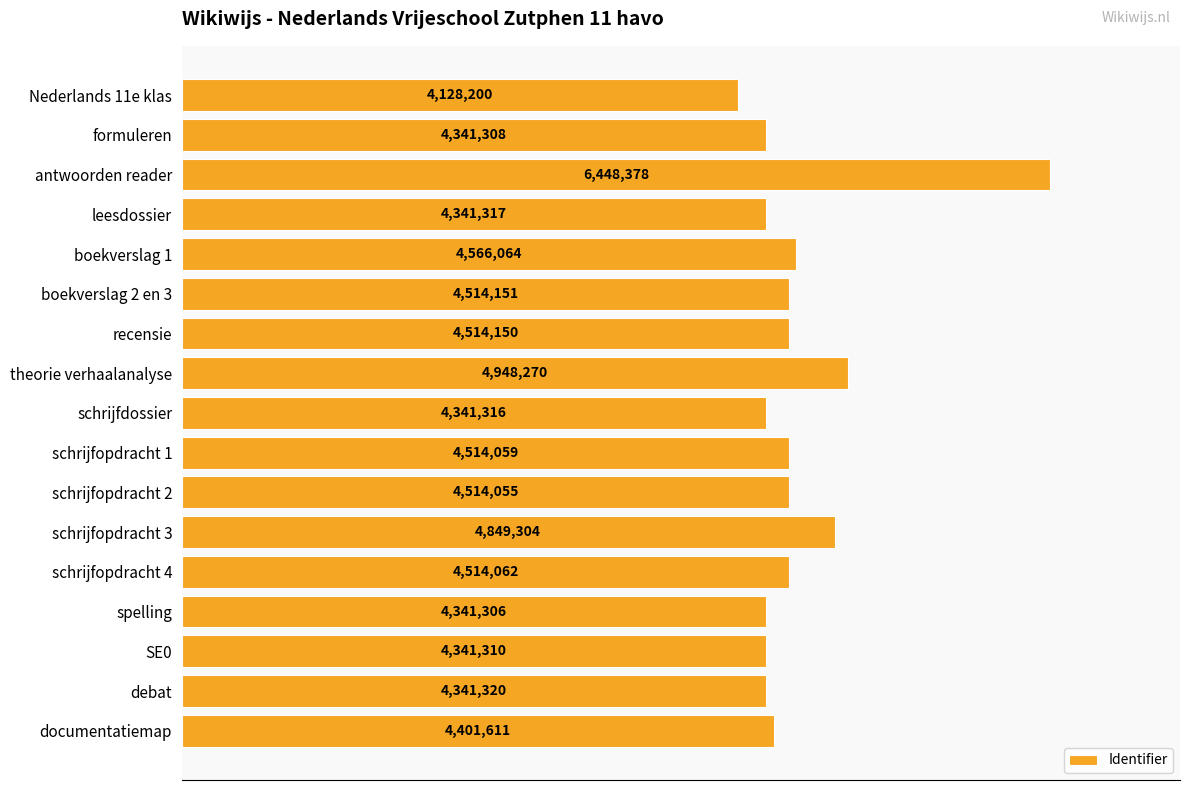

Does the chart contain any negative values?

No